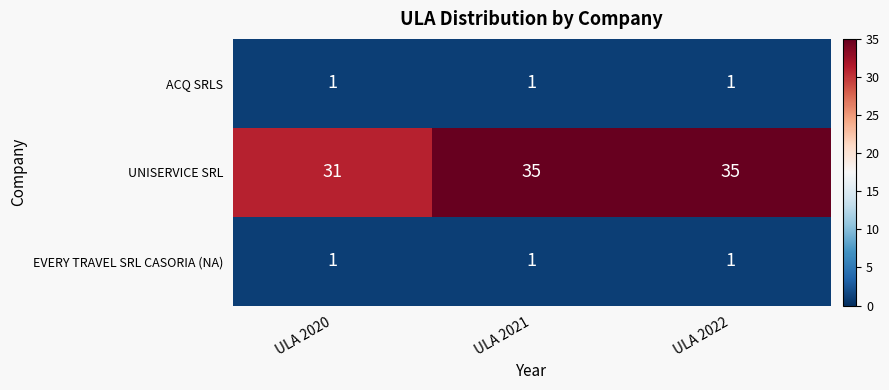

Reading right to left, list all the values displayed in this chart.

ACQ SRLS: ULA 2022=1	ULA 2021=1	ULA 2020=1
UNISERVICE SRL: ULA 2022=35	ULA 2021=35	ULA 2020=31
EVERY TRAVEL SRL CASORIA (NA): ULA 2022=1	ULA 2021=1	ULA 2020=1